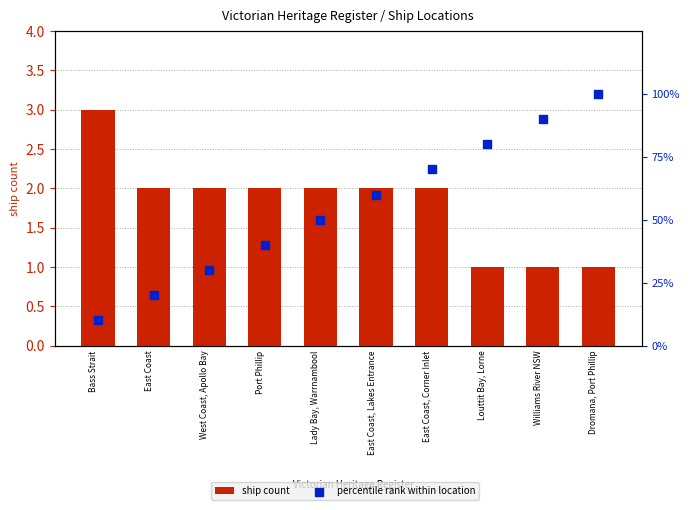

Which series has the largest Y range (max minus min)?

percentile rank within location